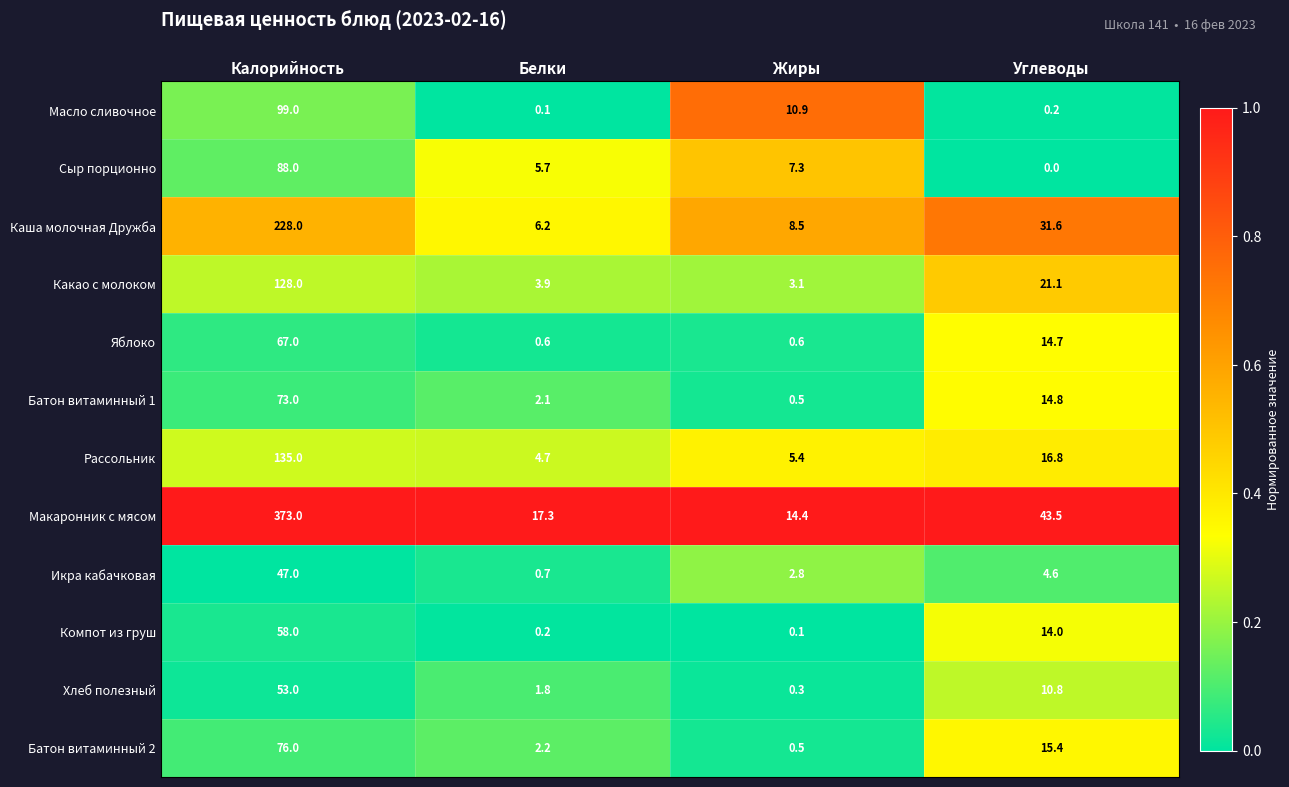

At how many categories does at least one series exceed 0?

4